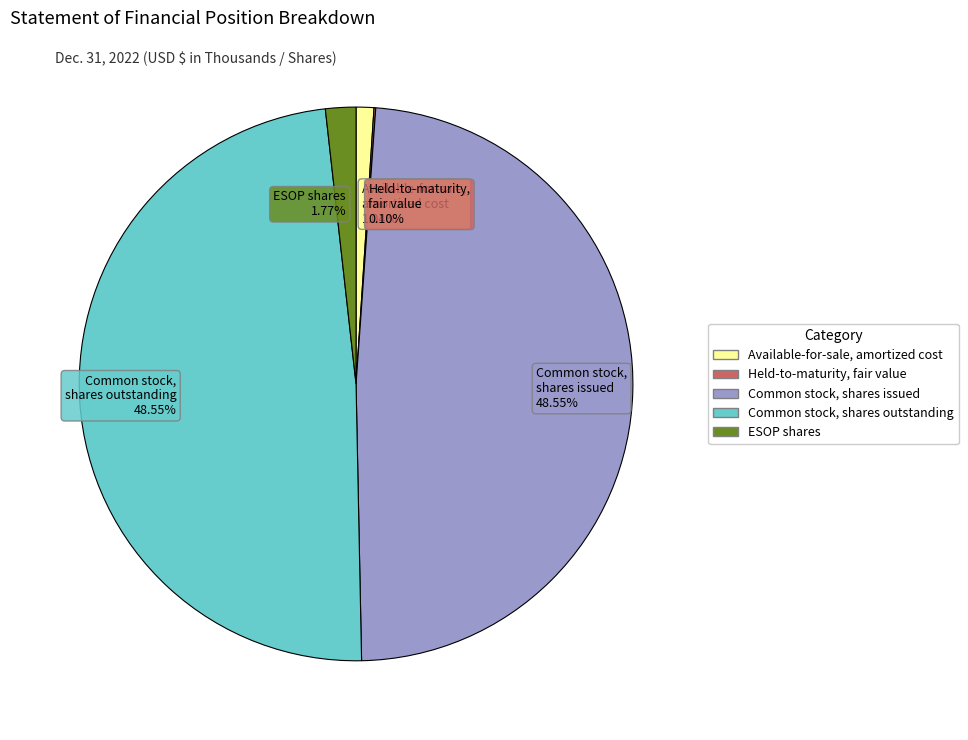

Does Common stock, shares outstanding 48.55% represent more than half of the total?

No